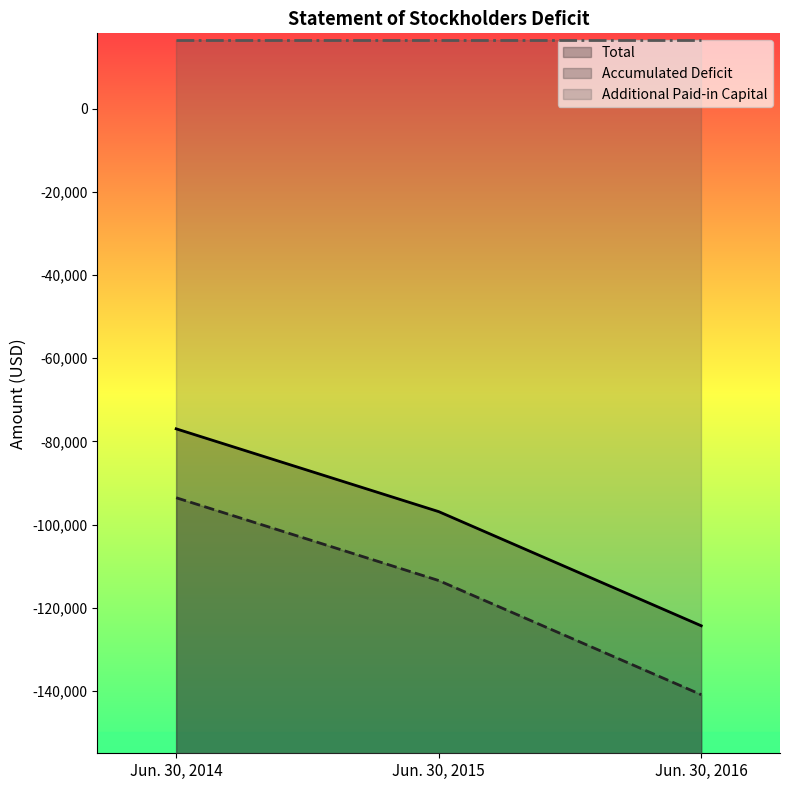

Is the value of Additional Paid-in Capital at Jun. 30, 2015 greater than the value of Total at Jun. 30, 2016?

Yes